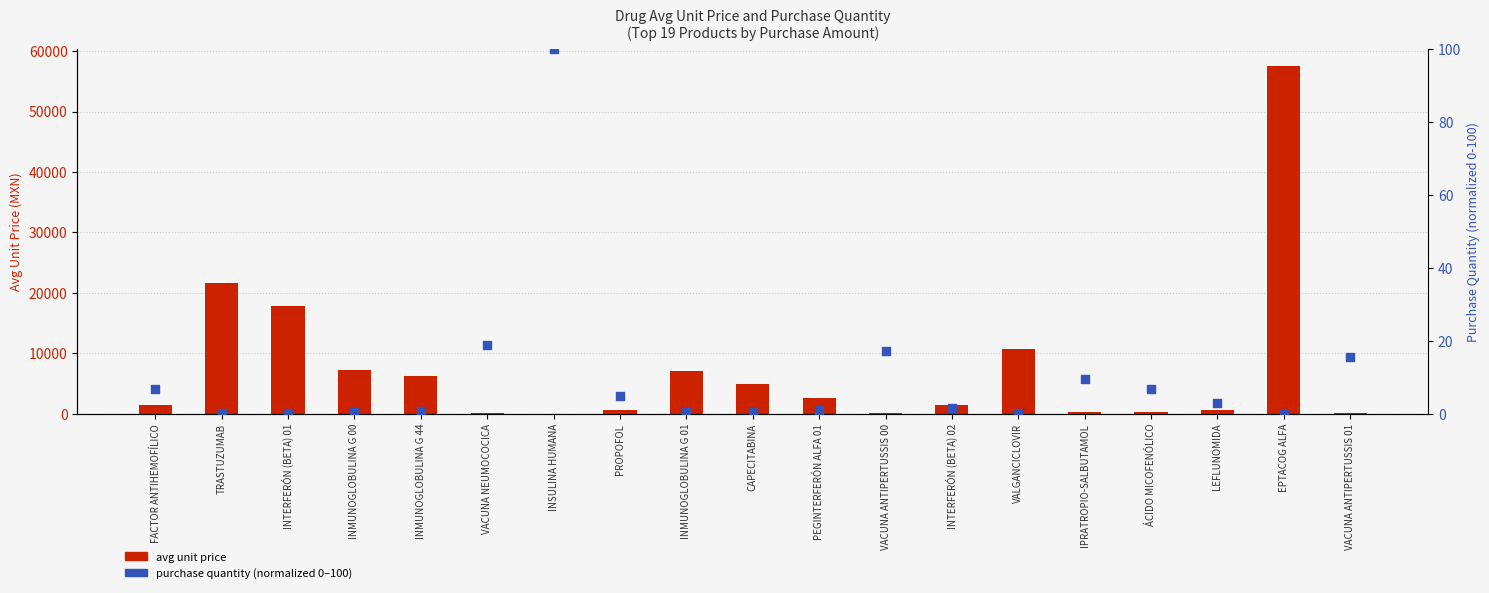

What is the total value across all series at EPTACOG ALFA?

57512.1